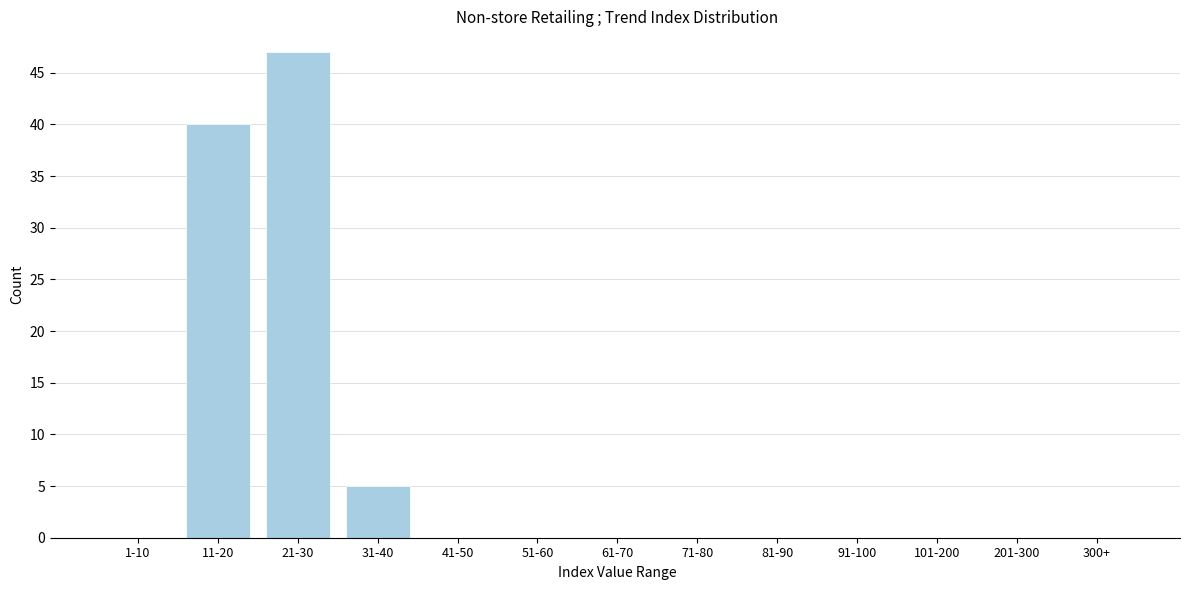

Reading left to right, what are all the values shown in this chart?

1-10=0	11-20=40	21-30=47	31-40=5	41-50=0	51-60=0	61-70=0	71-80=0	81-90=0	91-100=0	101-200=0	201-300=0	300+=0